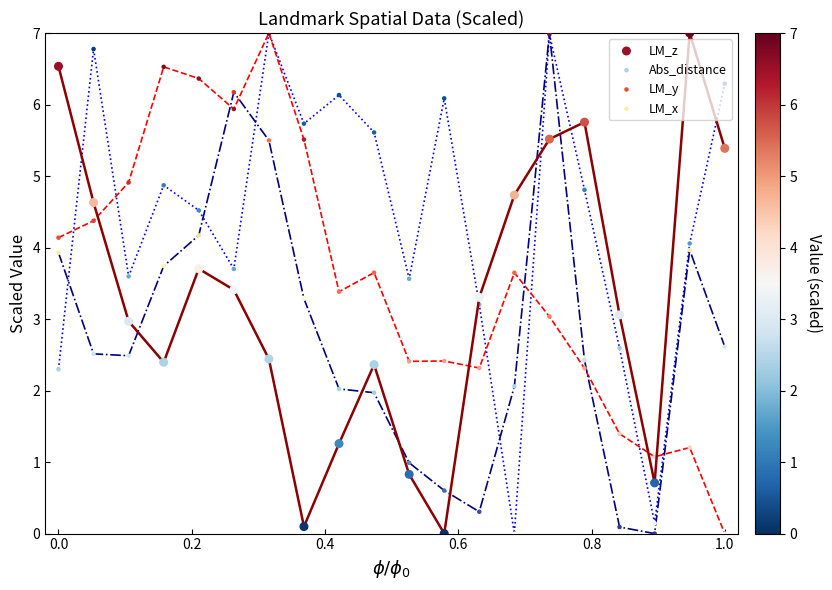

At how many categories does at least one series exceed 4?

16